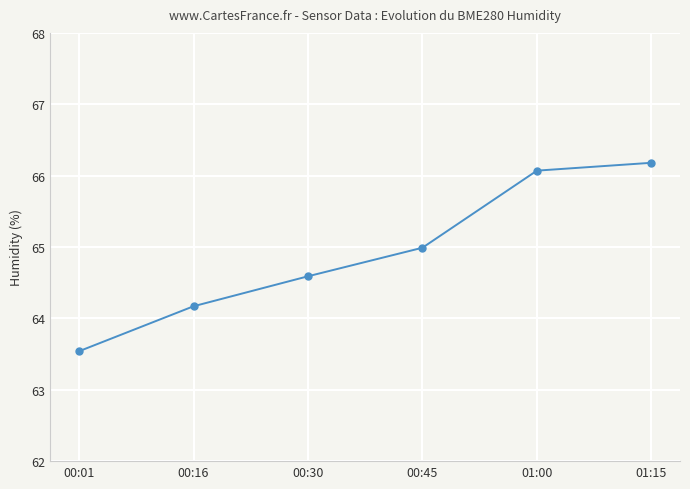

How many values are below 64?

1